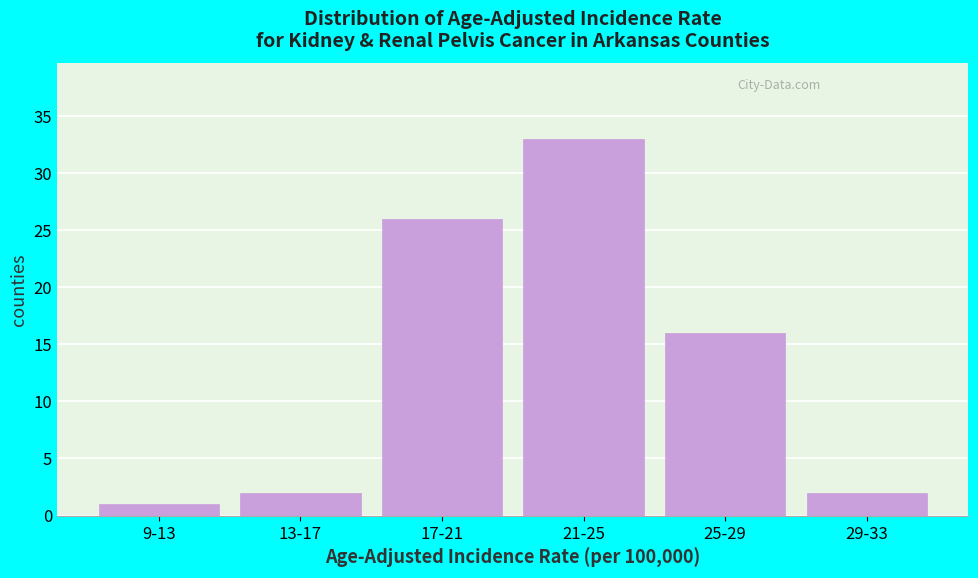

Reading left to right, list all the values displayed in this chart.

1	2	26	33	16	2